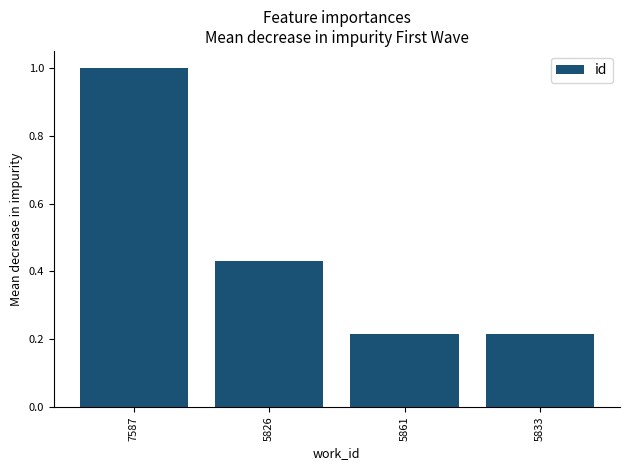

What is the sum of all values?

1.9